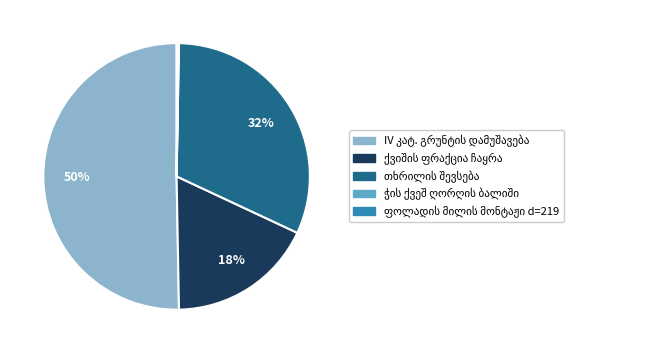

To the nearest percent, what is the average slice percentage?

20%